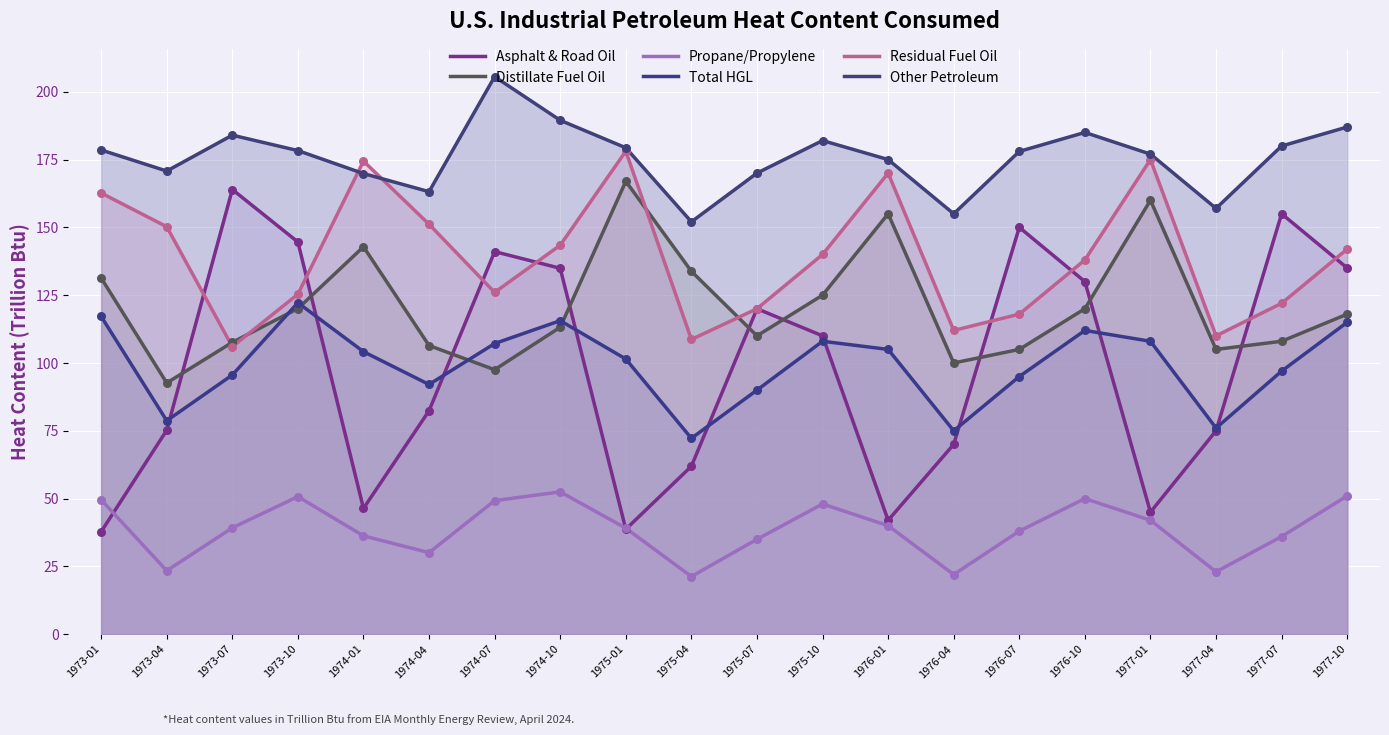

Is the value of Propane/Propylene at 1973-04 greater than the value of Total HGL at 1974-07?

No